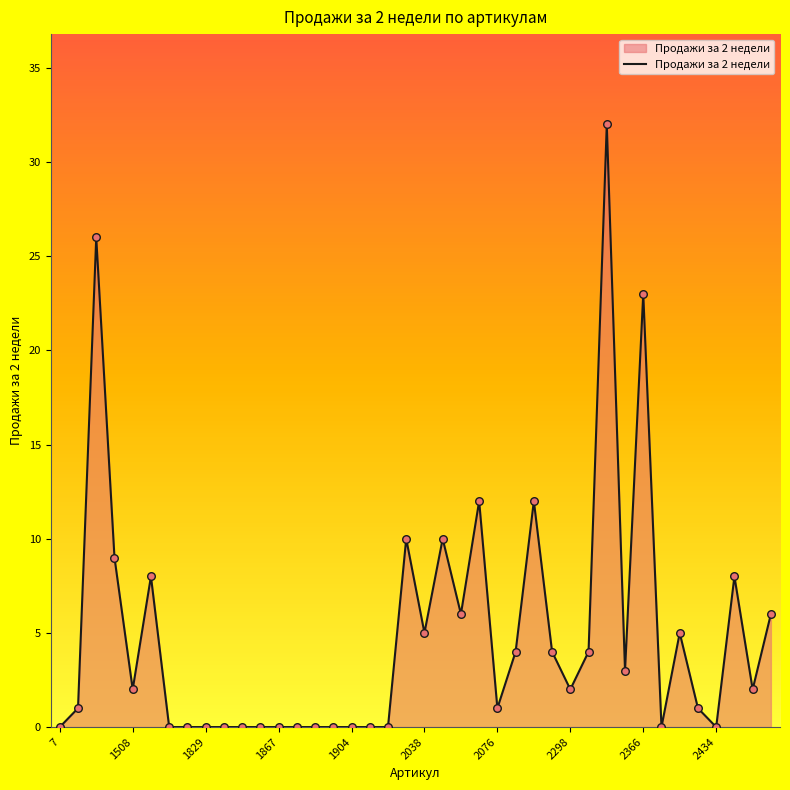

What is the difference between the maximum and minimum values?

32